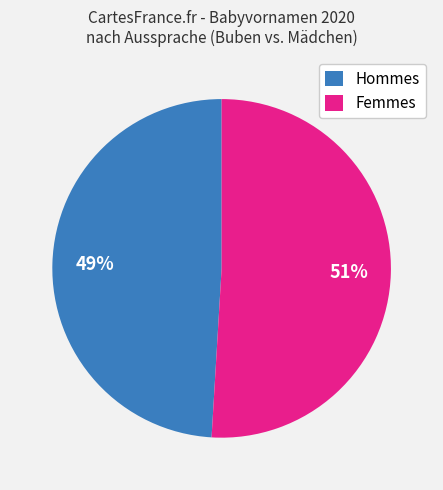

Approximately how many times larger is the value at Hommes compared to Femmes?

1.0